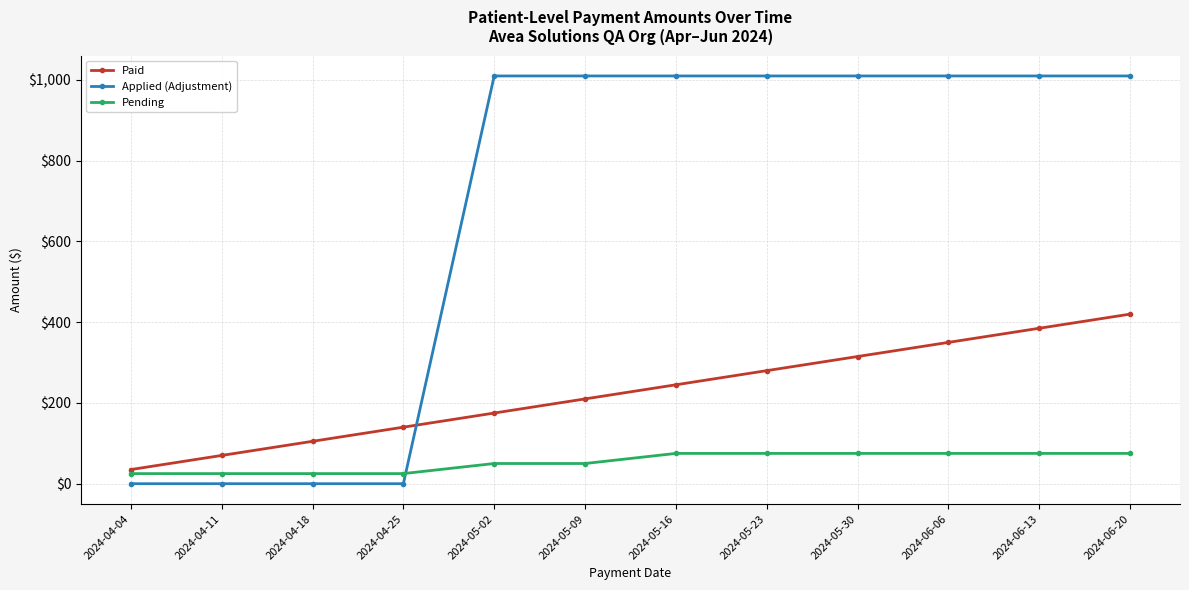

Which series ends up on top after the final intersection of Pending and Applied (Adjustment)?

Applied (Adjustment)